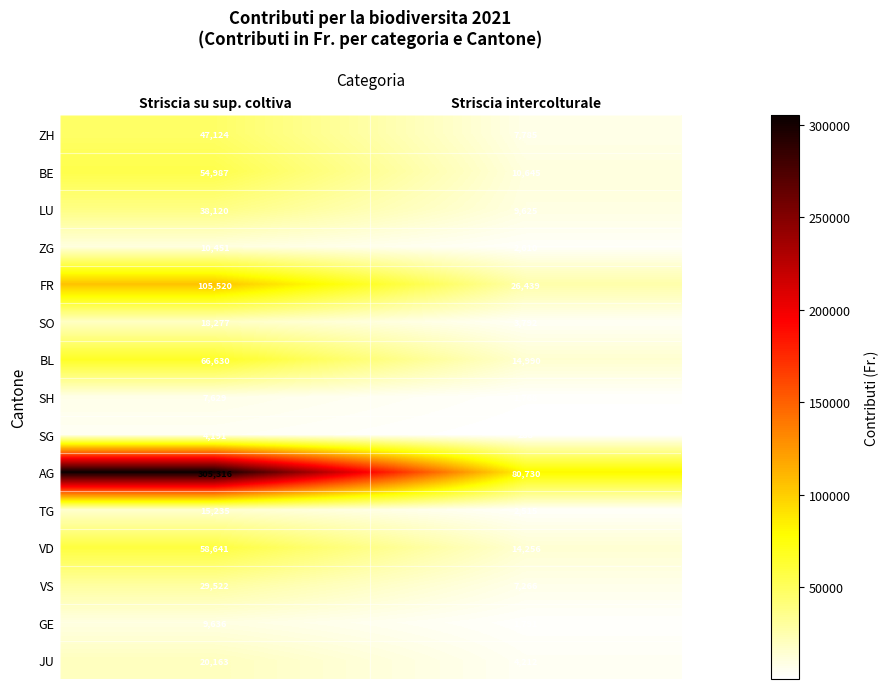

Read the SH value at Striscia intercolturale, to the nearest 10.

1770